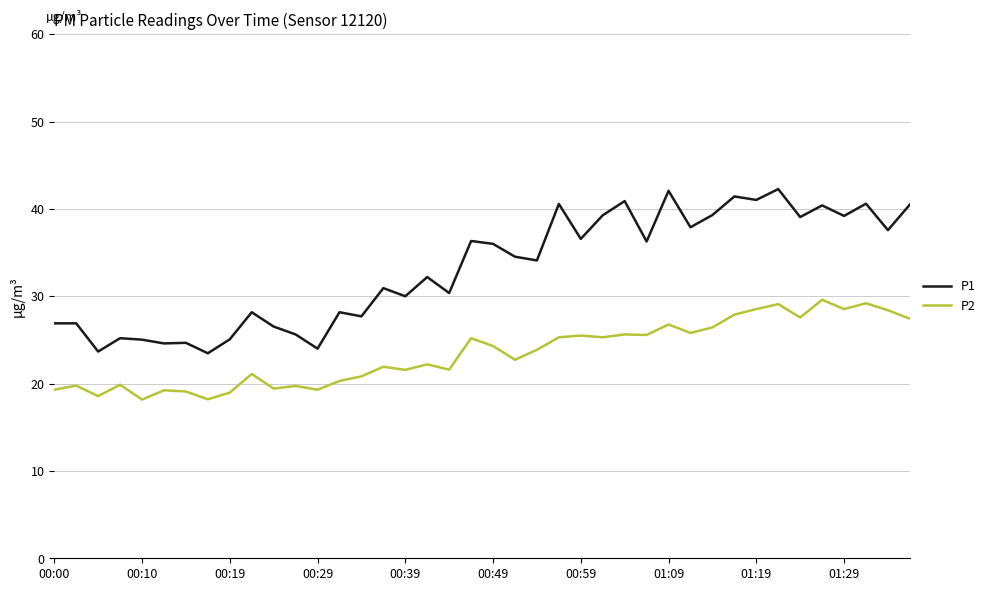

What is the maximum value shown in the chart?

42.3